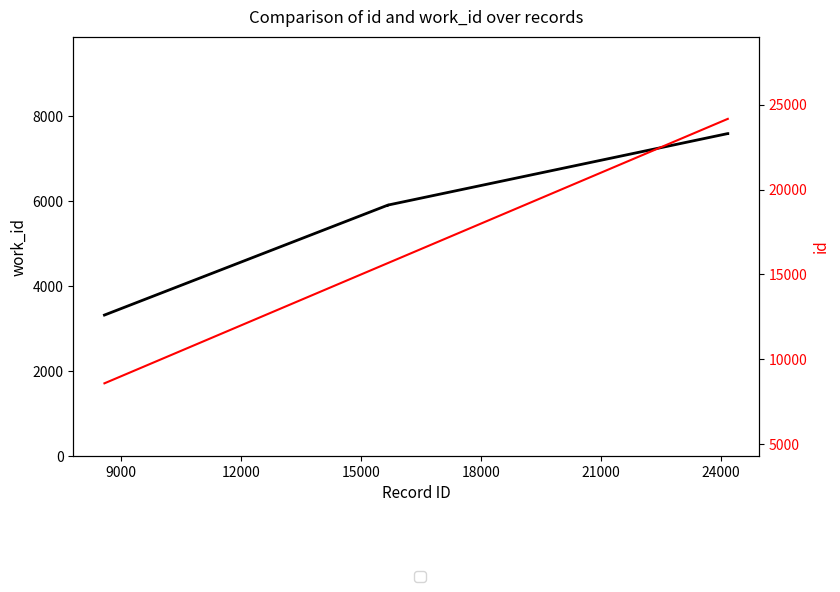

What is the average value of the work_id series?

6488